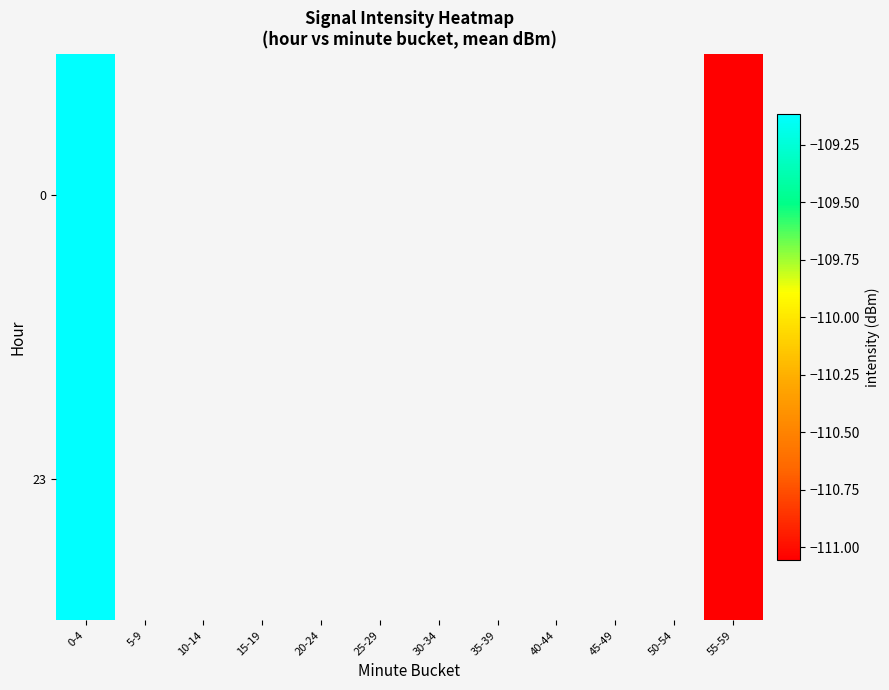

Which category has the highest value in the 23 series?

0-4